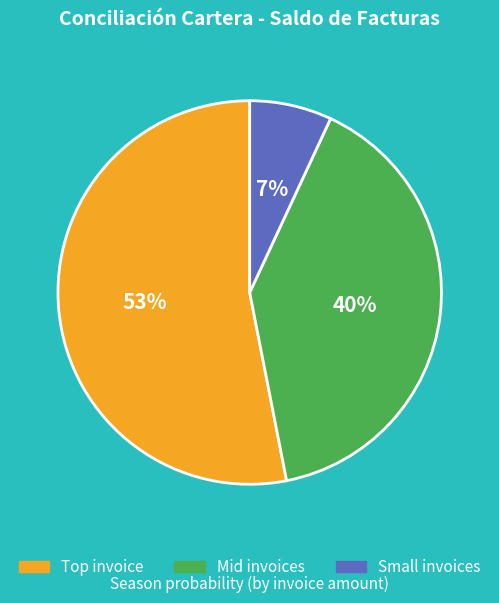

What is the largest slice in the pie chart?

Top invoice